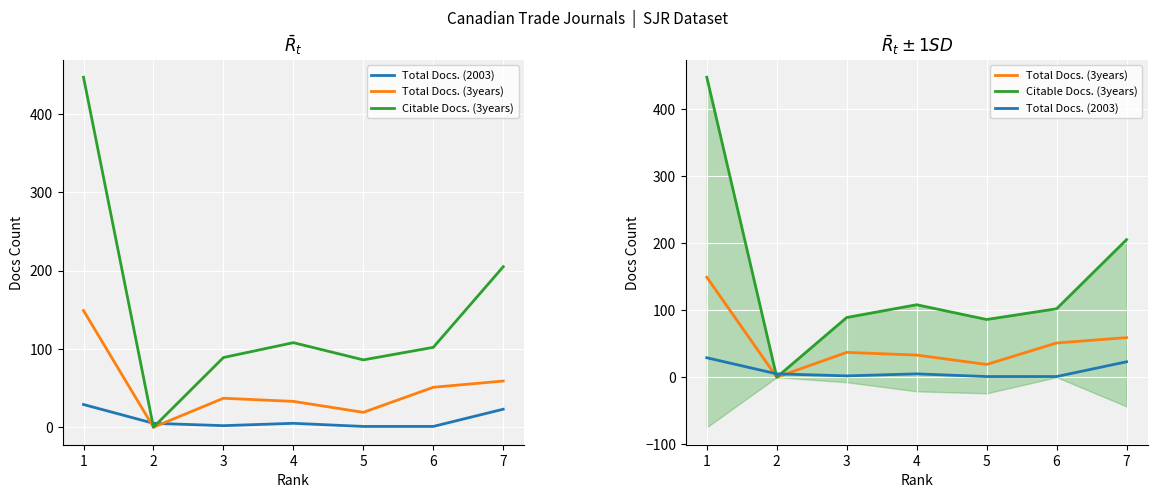

Which series changed the most between 2 and 3?

Citable Docs. (3years)